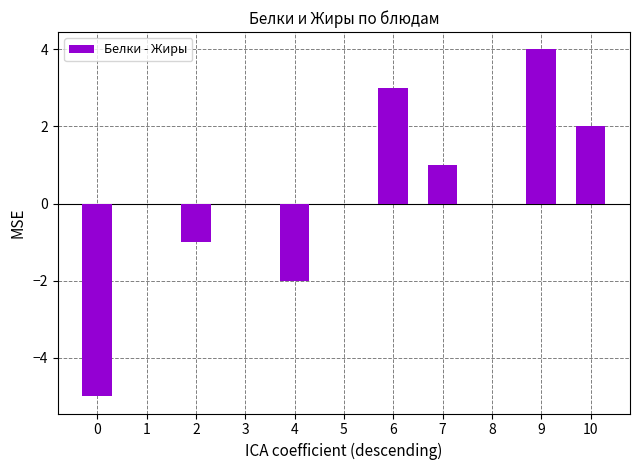

True or false: the data shows 1 at 6.

False